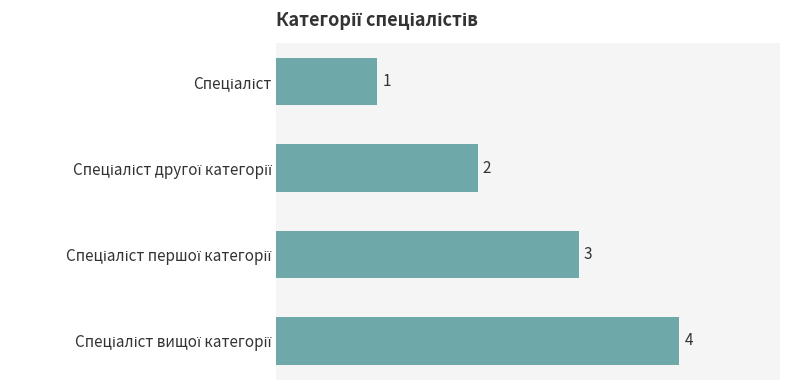

Count the values in the range 2 to 4.

3